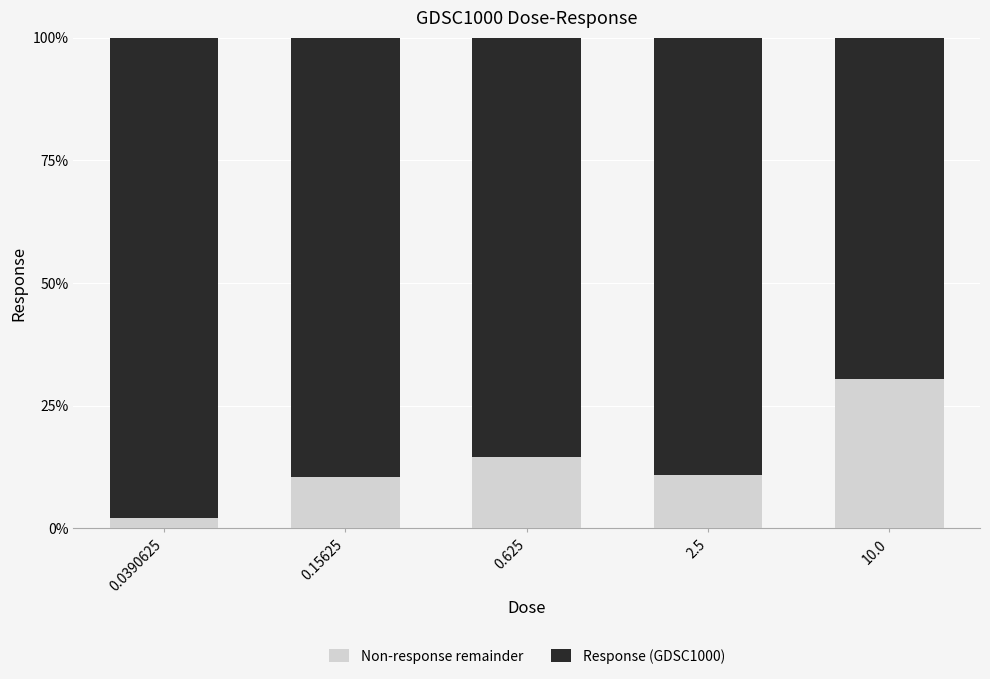

What is the total value across all series at 0.0390625?

100.0